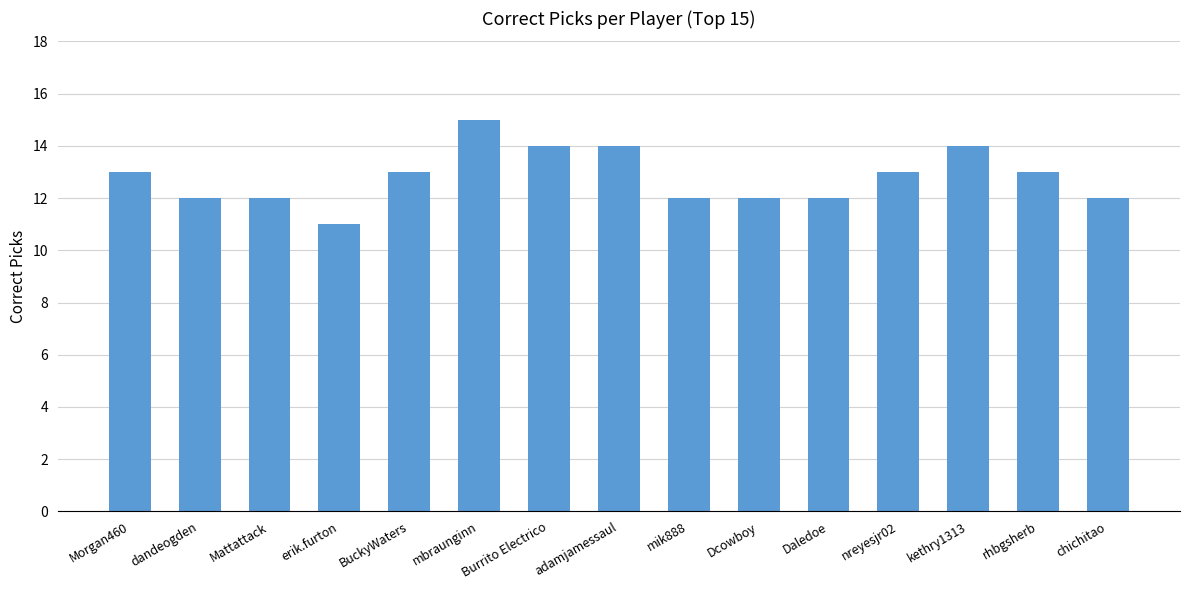

What is the greatest value displayed?

15